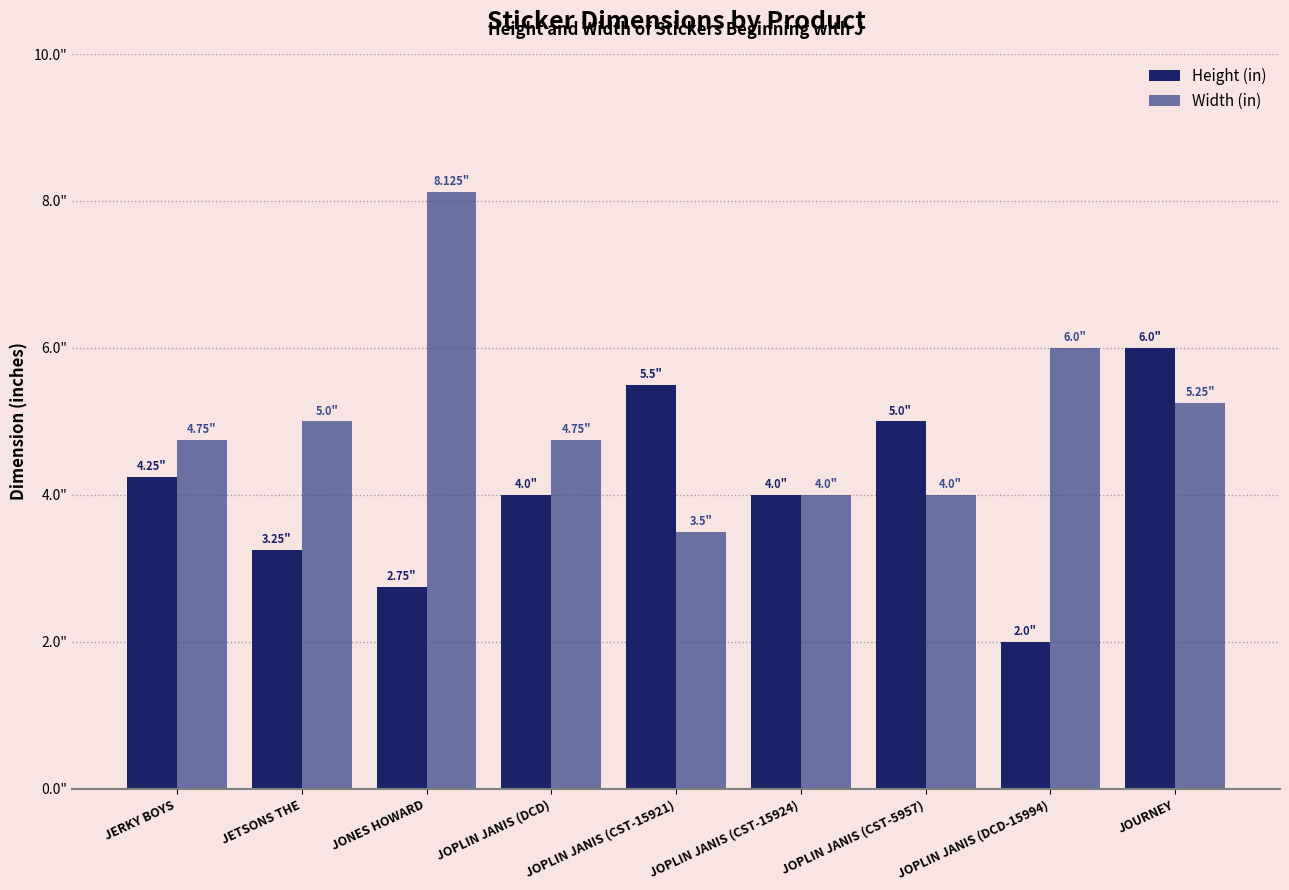

Is the value of Height (in) at JERKY BOYS greater than the value of Width (in) at JOPLIN JANIS (DCD-15994)?

No